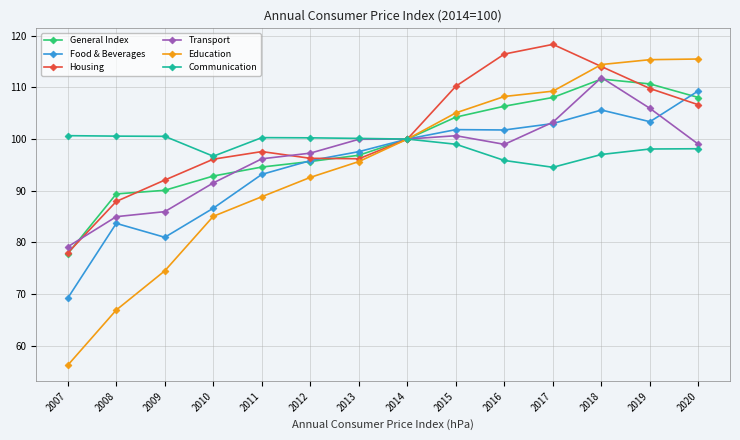

The value of Transport at 2019 is 105.9. True or false?

True